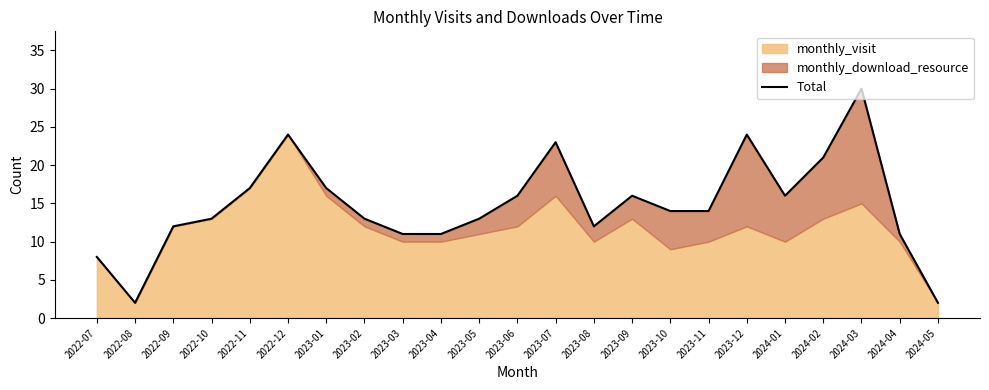

List the labels in order of value, largest first.

2024-03, 2022-12, 2023-12, 2023-07, 2024-02, 2022-11, 2023-01, 2023-06, 2023-09, 2024-01, 2023-10, 2023-11, 2022-10, 2023-02, 2023-05, 2022-09, 2023-08, 2023-03, 2023-04, 2024-04, 2022-07, 2022-08, 2024-05